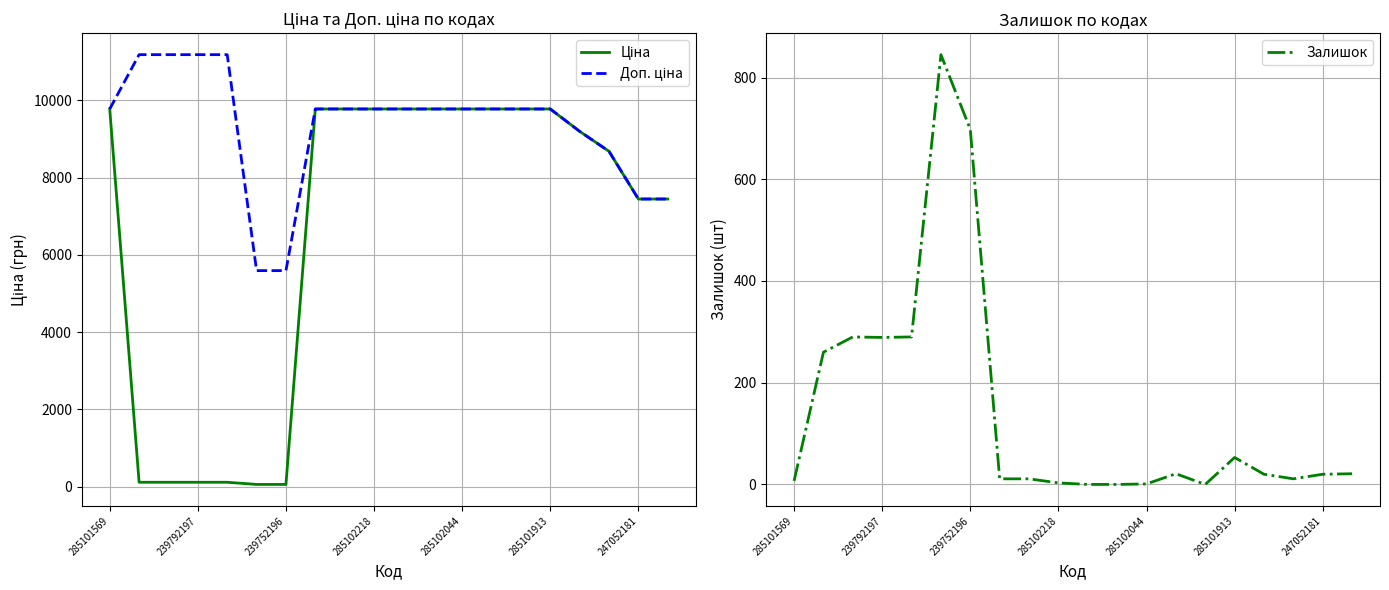

Which series ends up on top after the final intersection of Ціна and Залишок?

Ціна